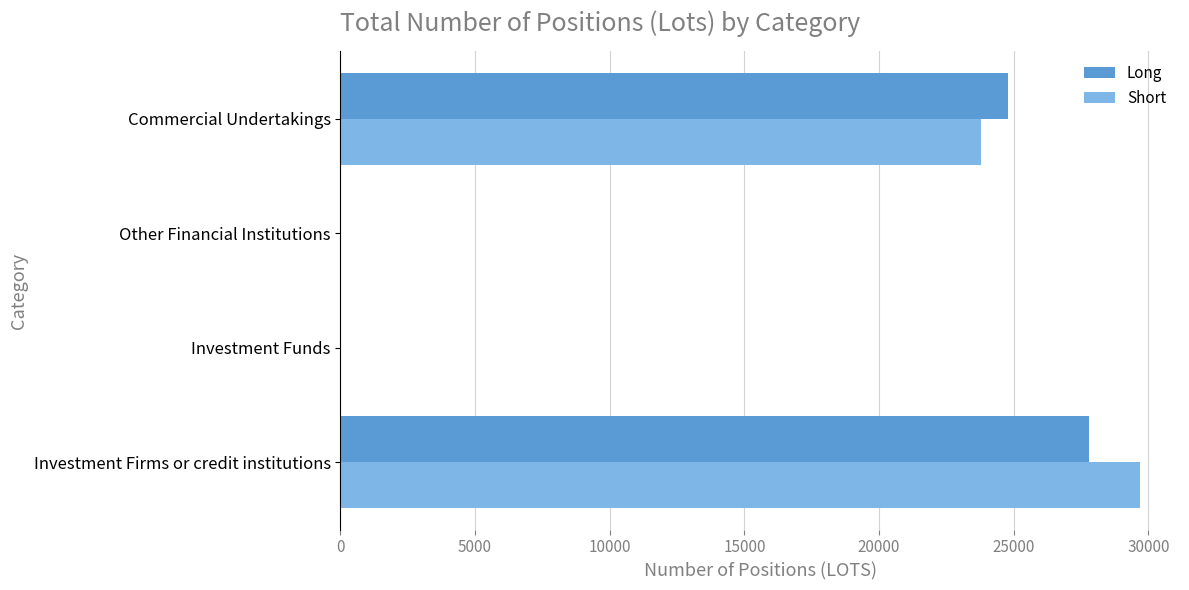

The value of Long at Commercial Undertakings is 24790.7. True or false?

True